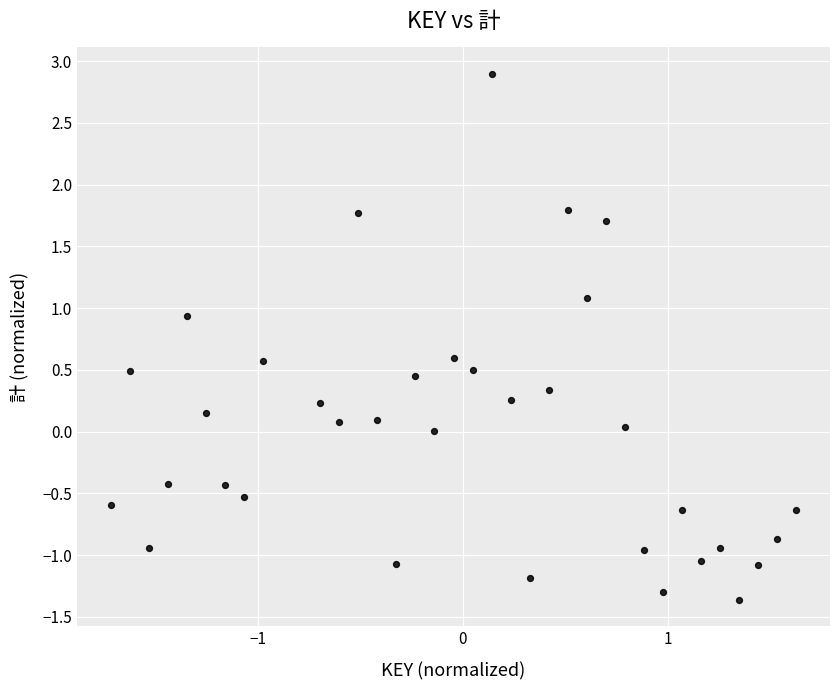

What is the range of X values (max minus min)?

3.3